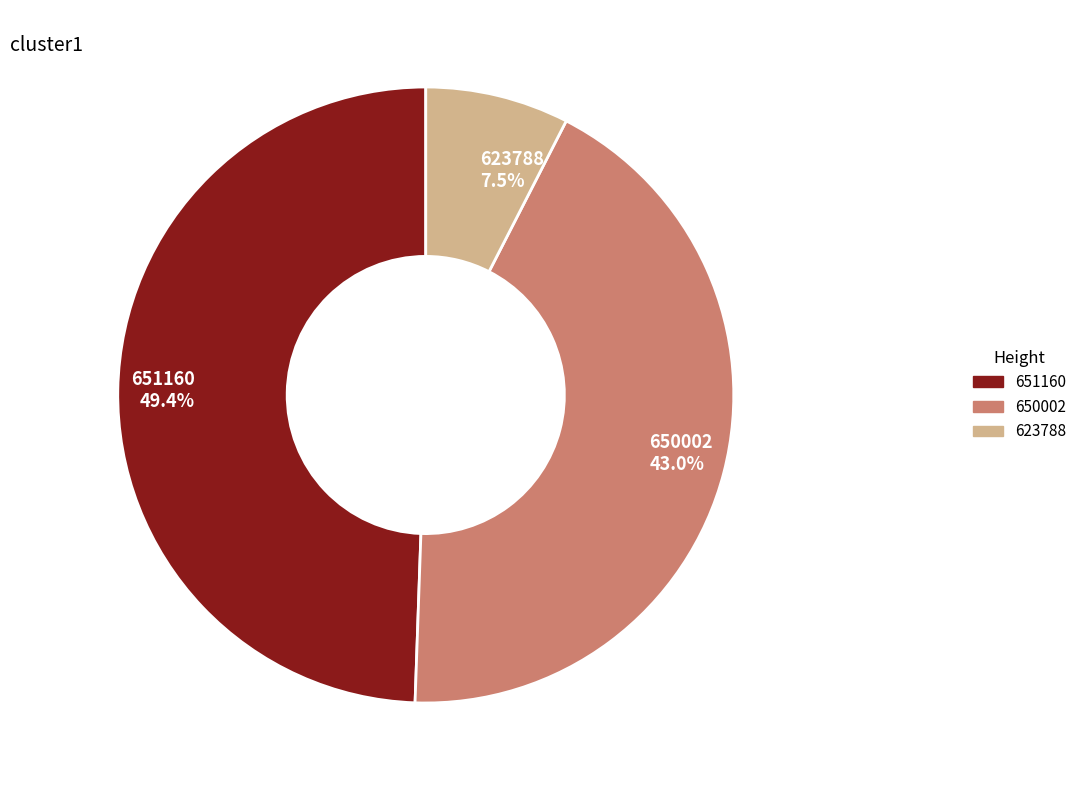

Count the number of slices in the pie.

3